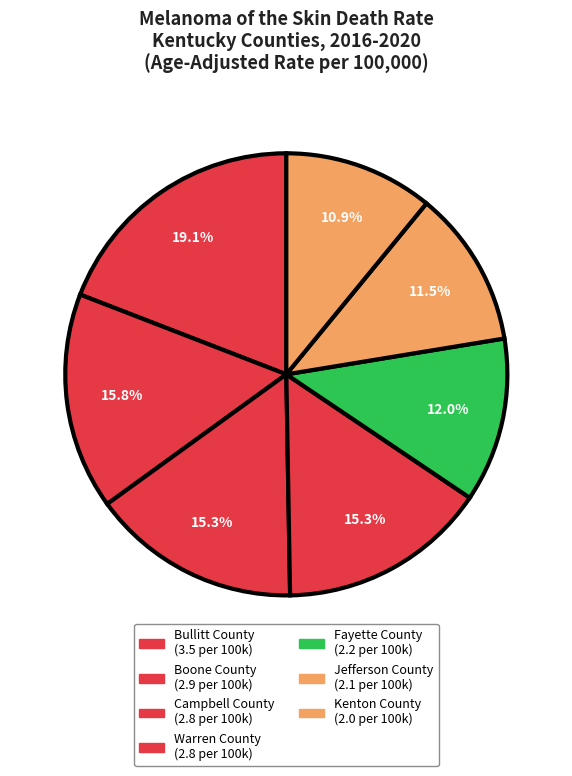

What percentage is the Warren County slice, to the nearest percent?

15%